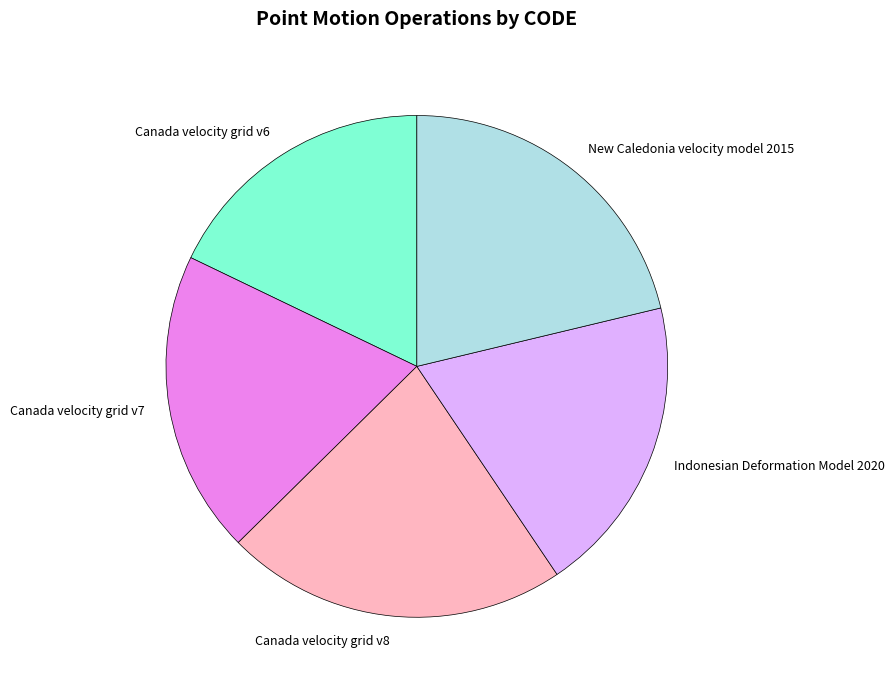

Which has a higher value, New Caledonia velocity model 2015 or Canada velocity grid v6?

New Caledonia velocity model 2015